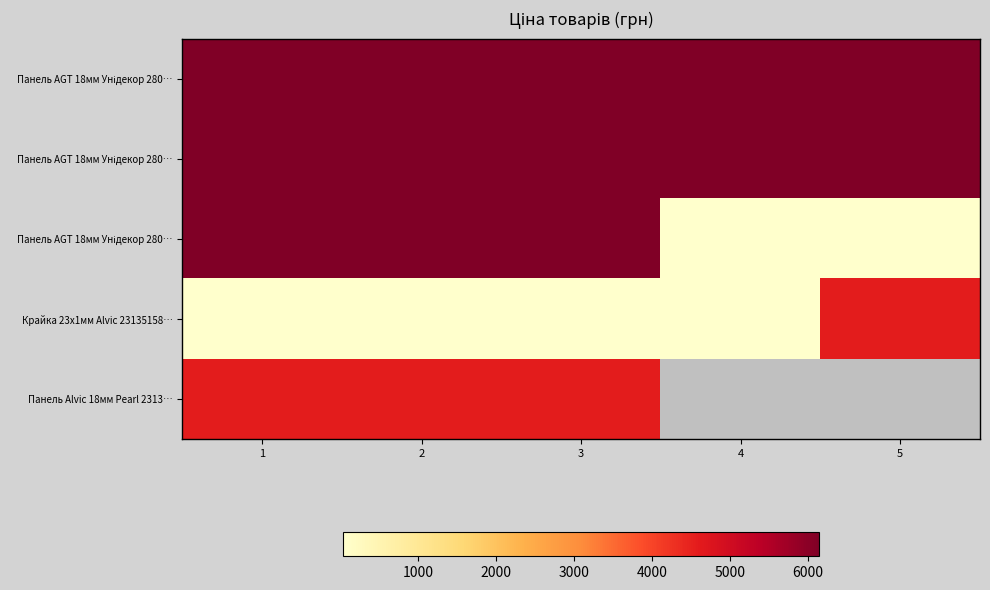

How many distinct data groups are displayed?

5